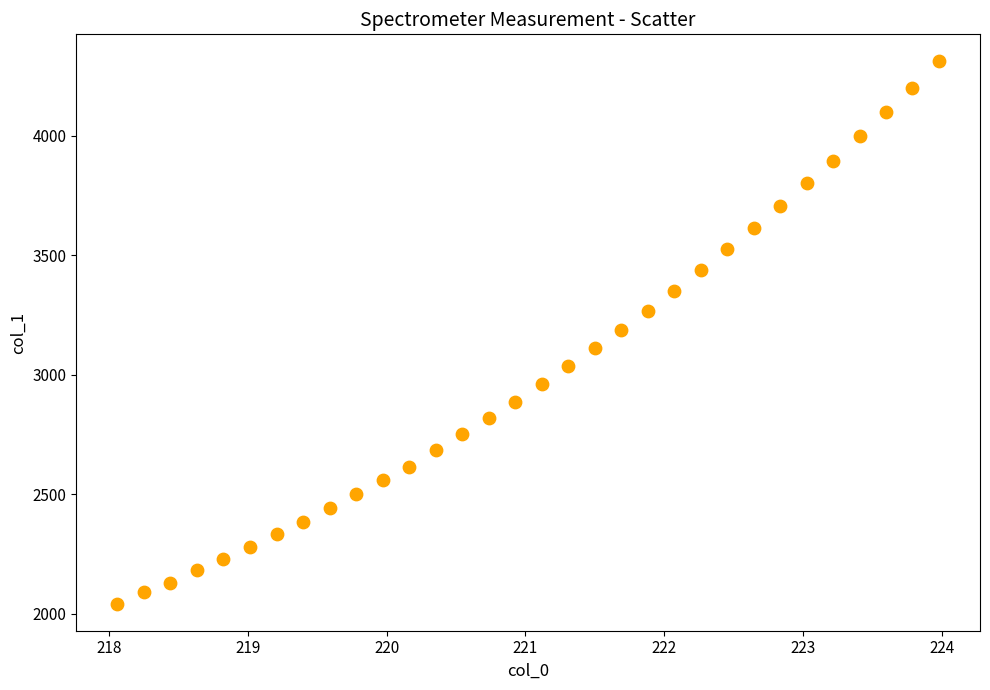

What is the range of X values (max minus min)?

5.9